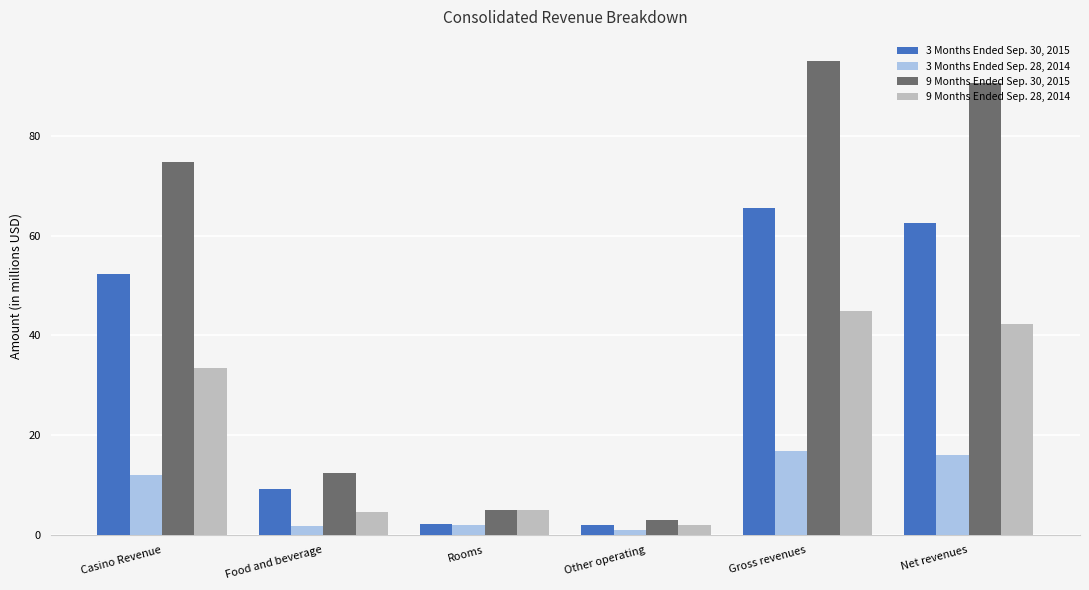

Which category has the lowest value in the 9 Months Ended Sep. 30, 2015 series?

Other operating